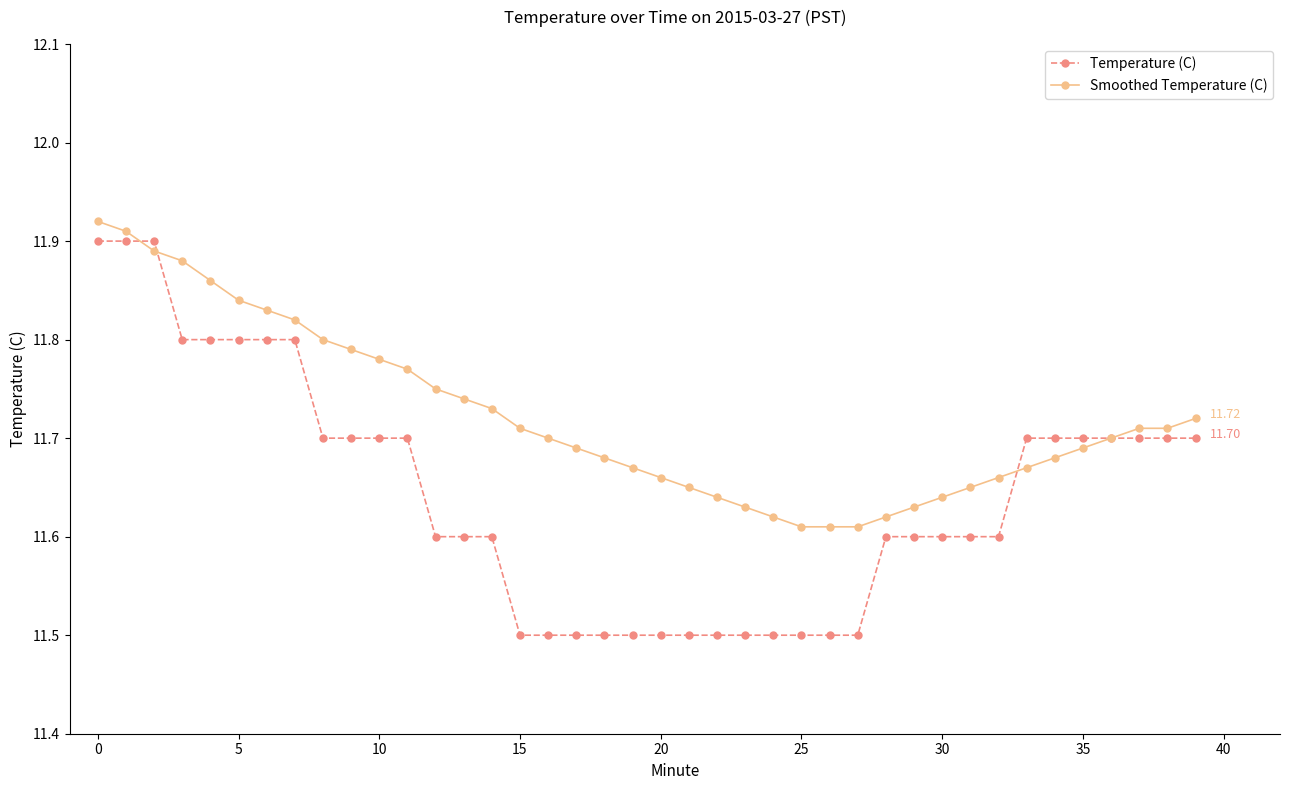

Rank the series by their average value, from lowest to highest.

Temperature (C), Smoothed Temperature (C)